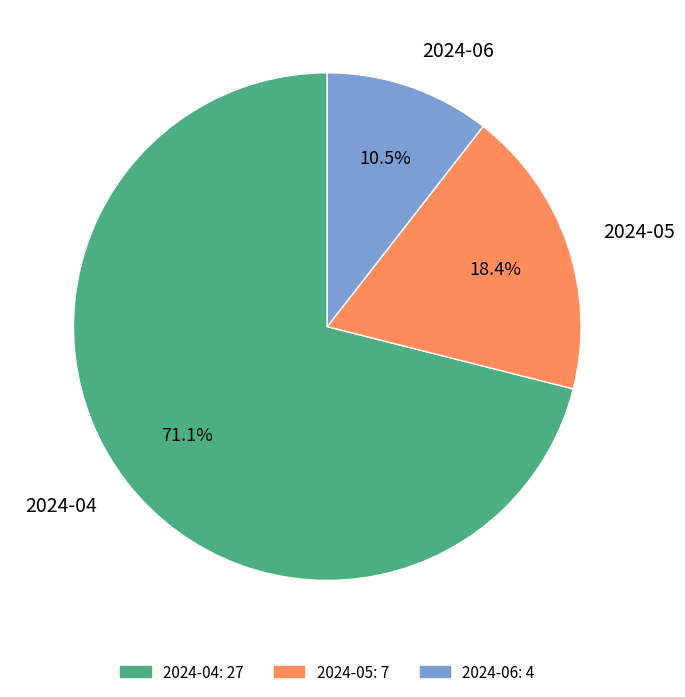

Between 2024-05 and 2024-04, which is larger?

2024-04